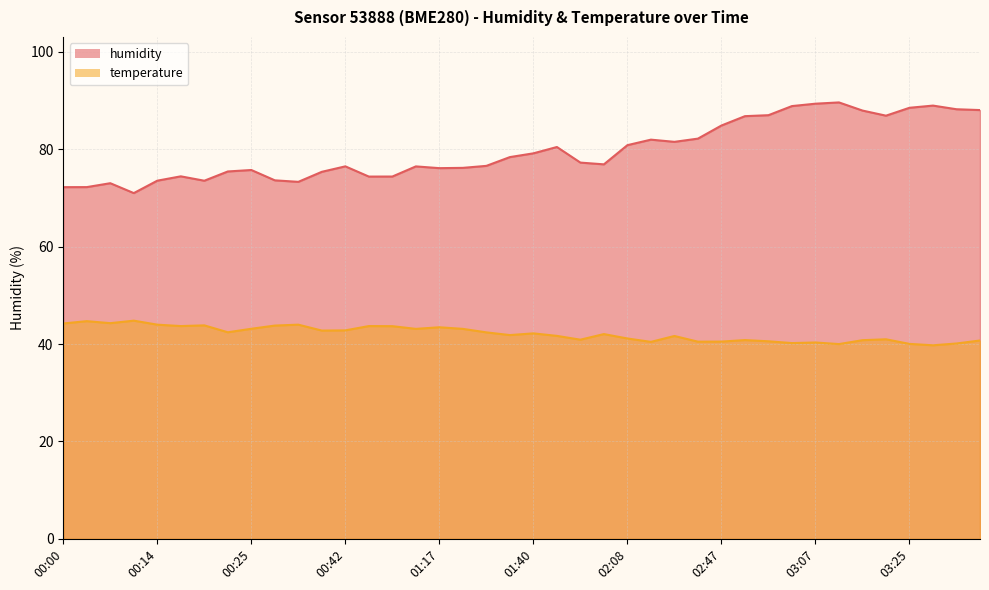

What is the difference between the humidity values at 02:17 and 03:35?

6.5